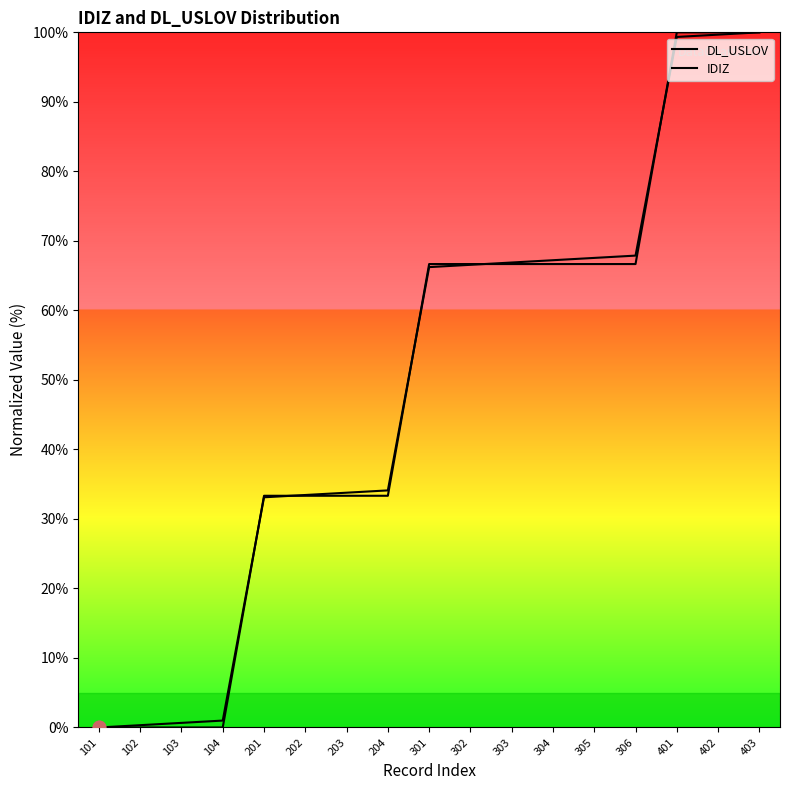

At how many categories does at least one series exceed 1?

13